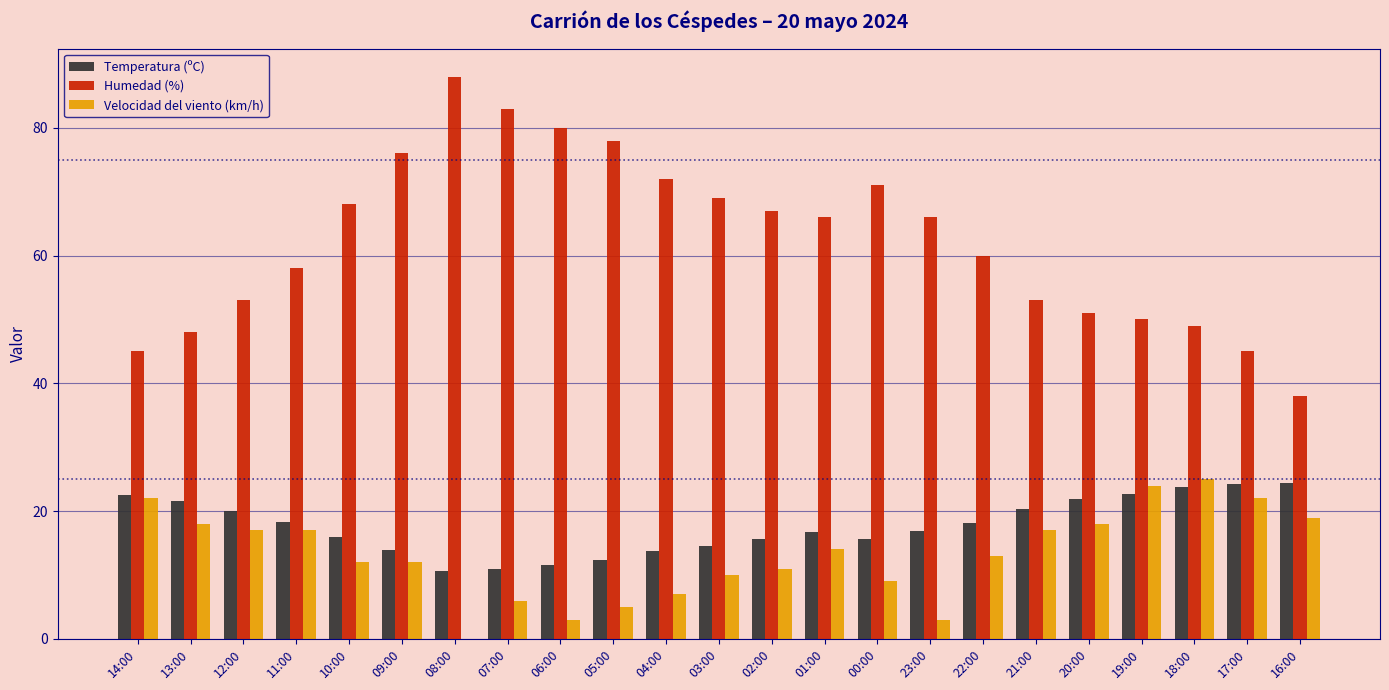

Which series has the largest total across all categories?

Humedad (%)